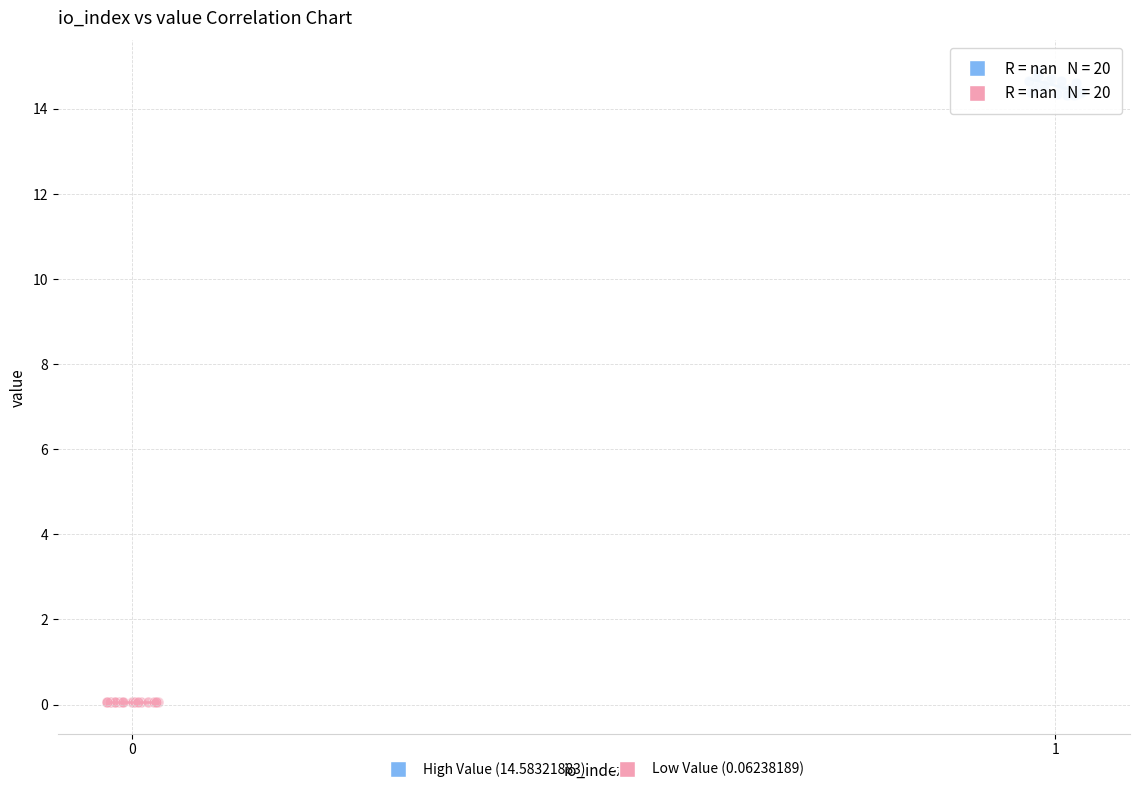

Which series contains the highest Y value?

High Value (14.58321883)